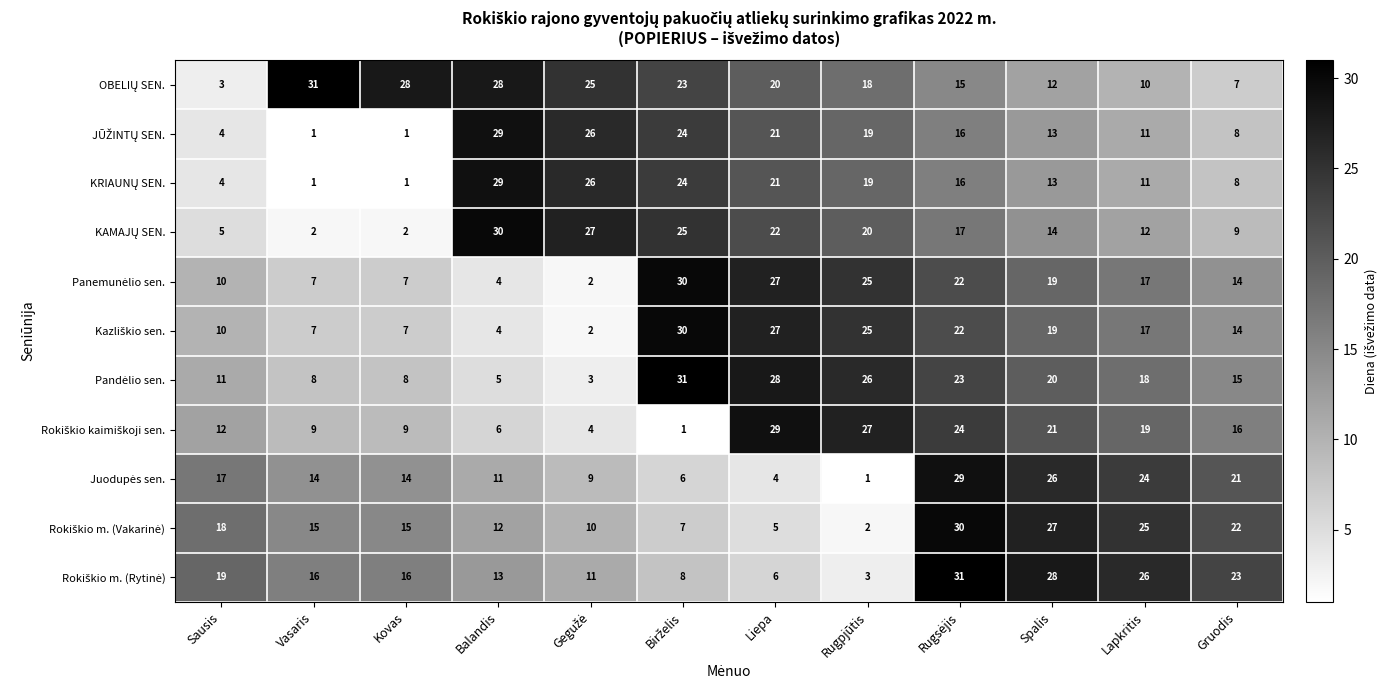

At how many categories does at least one series exceed 2?

12